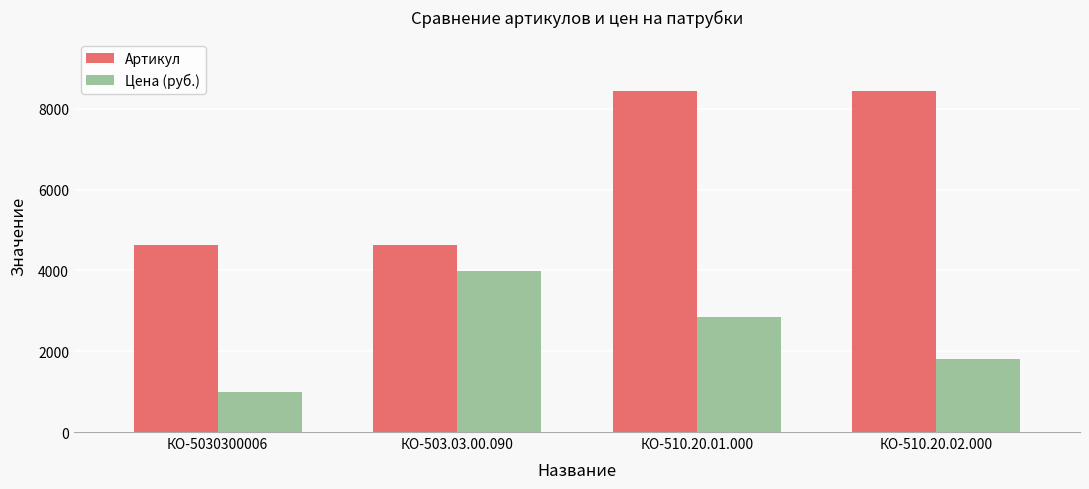

Which series has the largest total across all categories?

Артикул